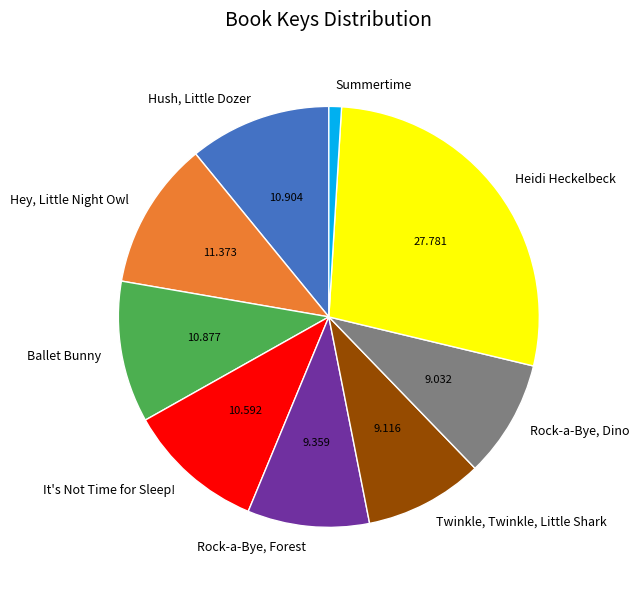

Combined, do Summertime and Hush, Little Dozer account for over 50%?

No